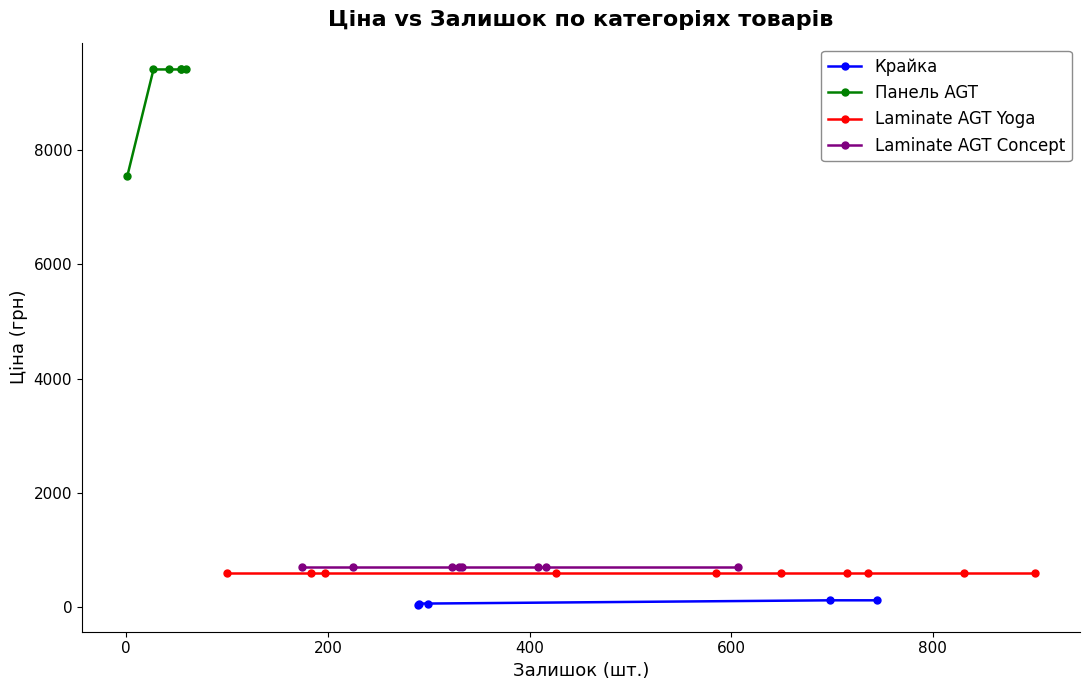

What is the highest value of the Крайка series?

113.3